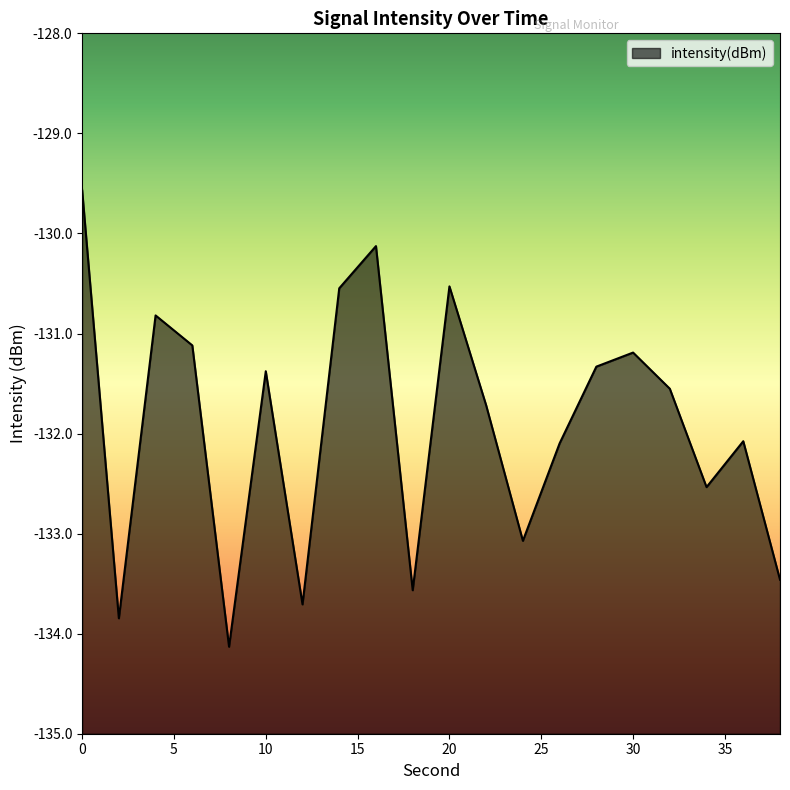

What is the difference between the maximum and second lowest values?

4.3